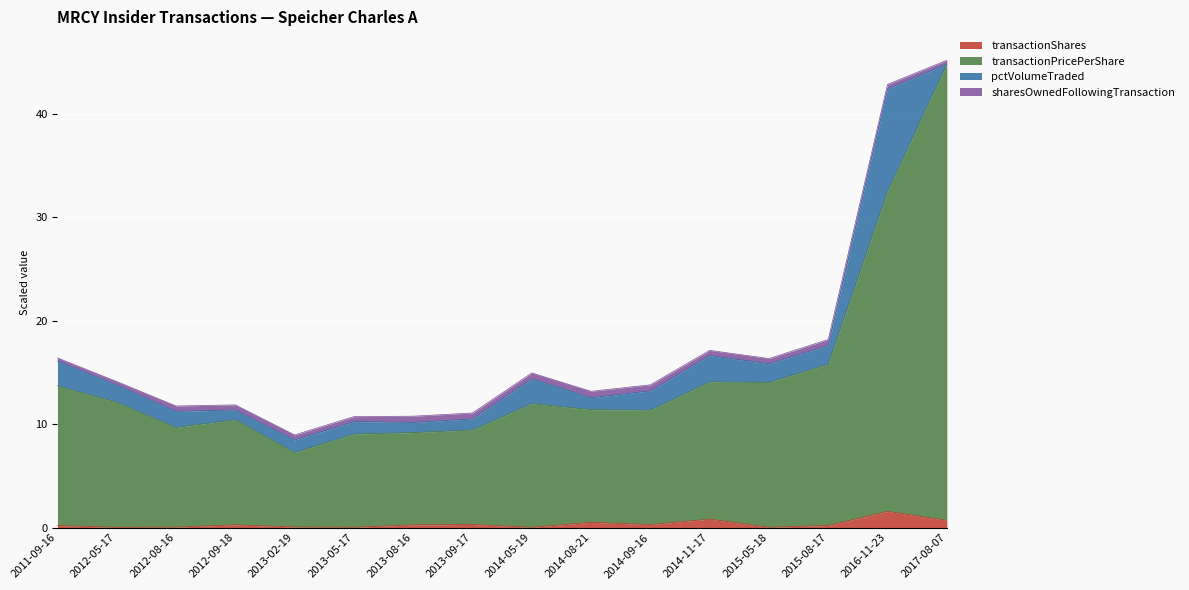

Which series has the largest total across all categories?

transactionPricePerShare